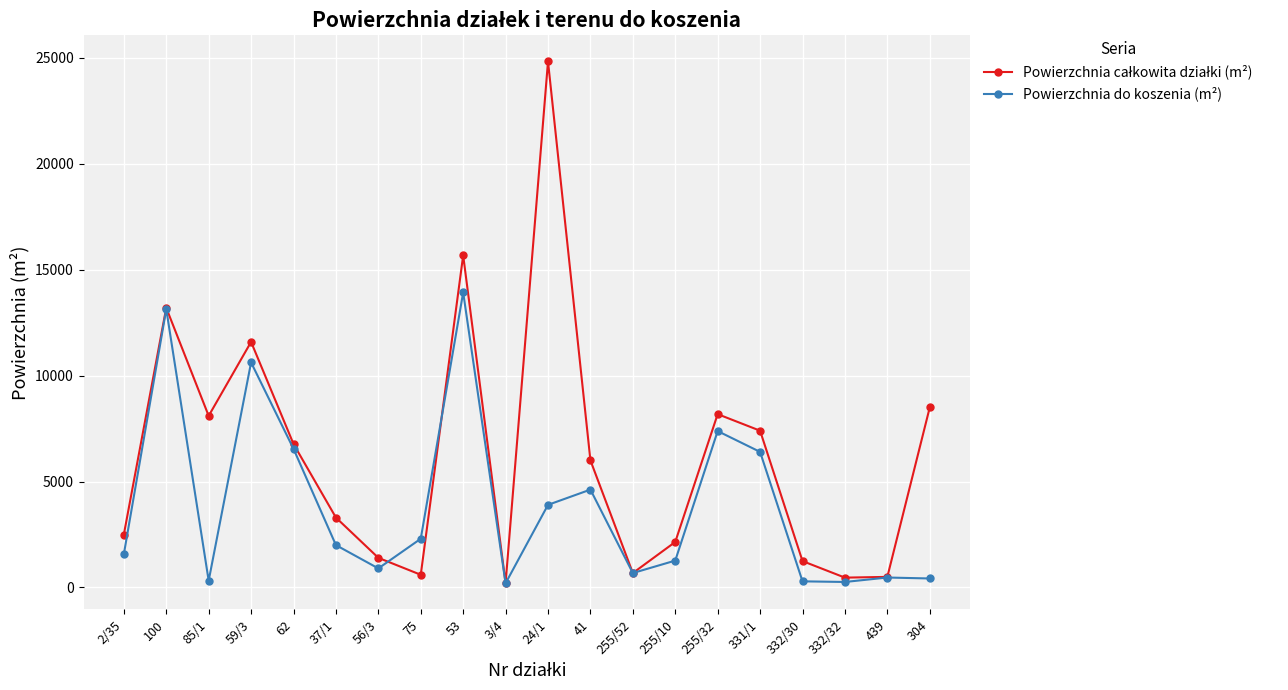

What is the maximum value shown in the chart?

24831